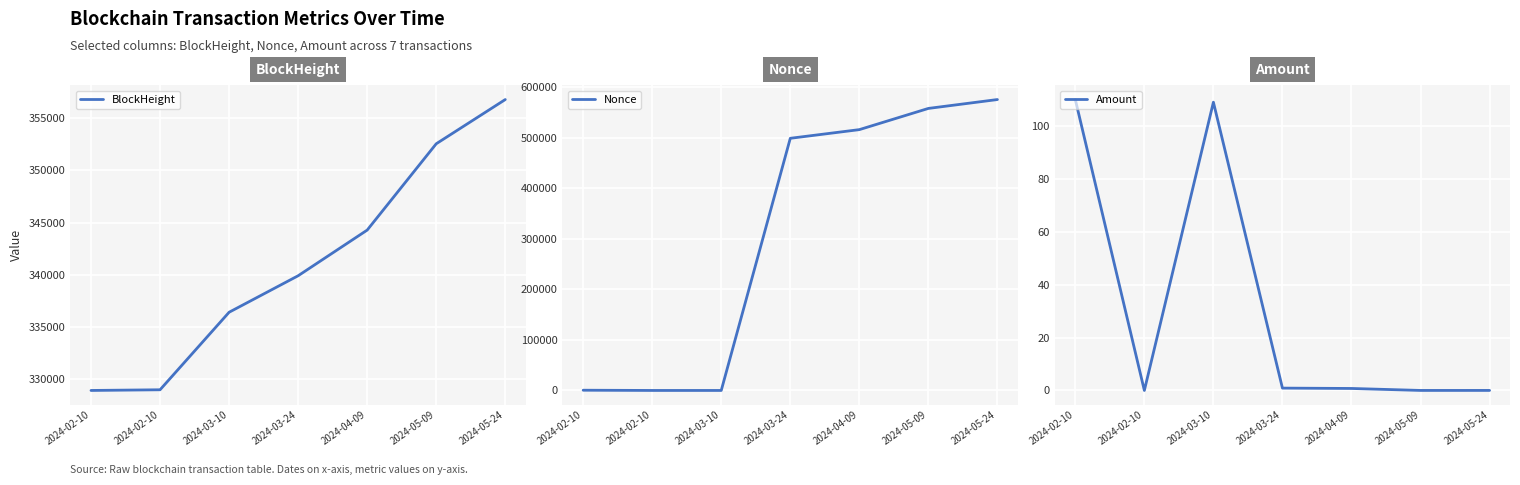

Which series ends up on top after the final intersection of Amount and Nonce?

Nonce